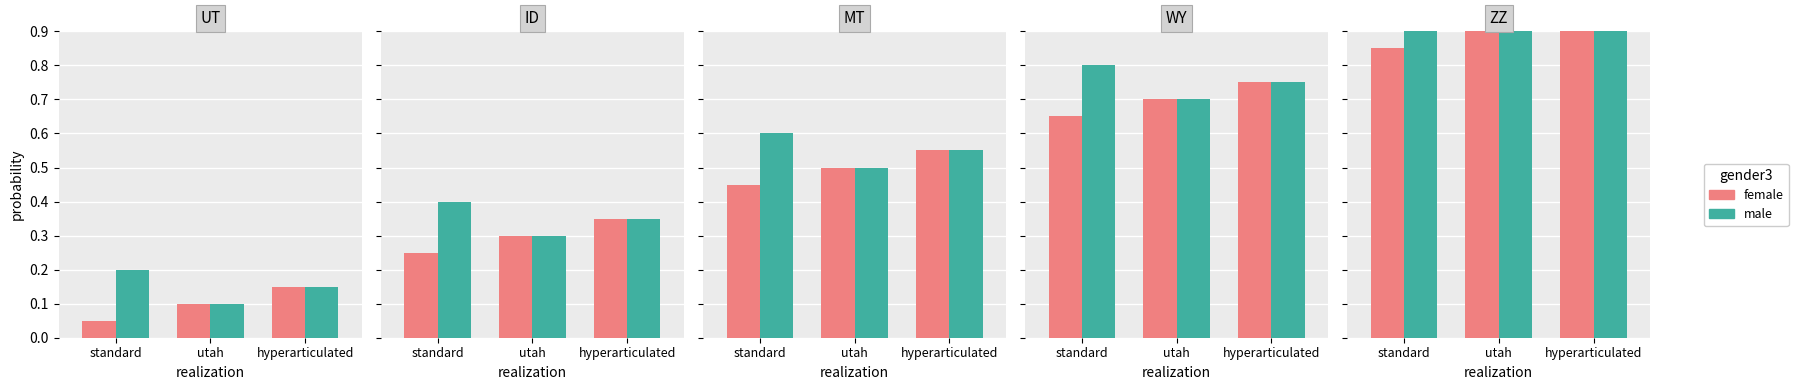

What is the maximum value shown in the chart?

1.0